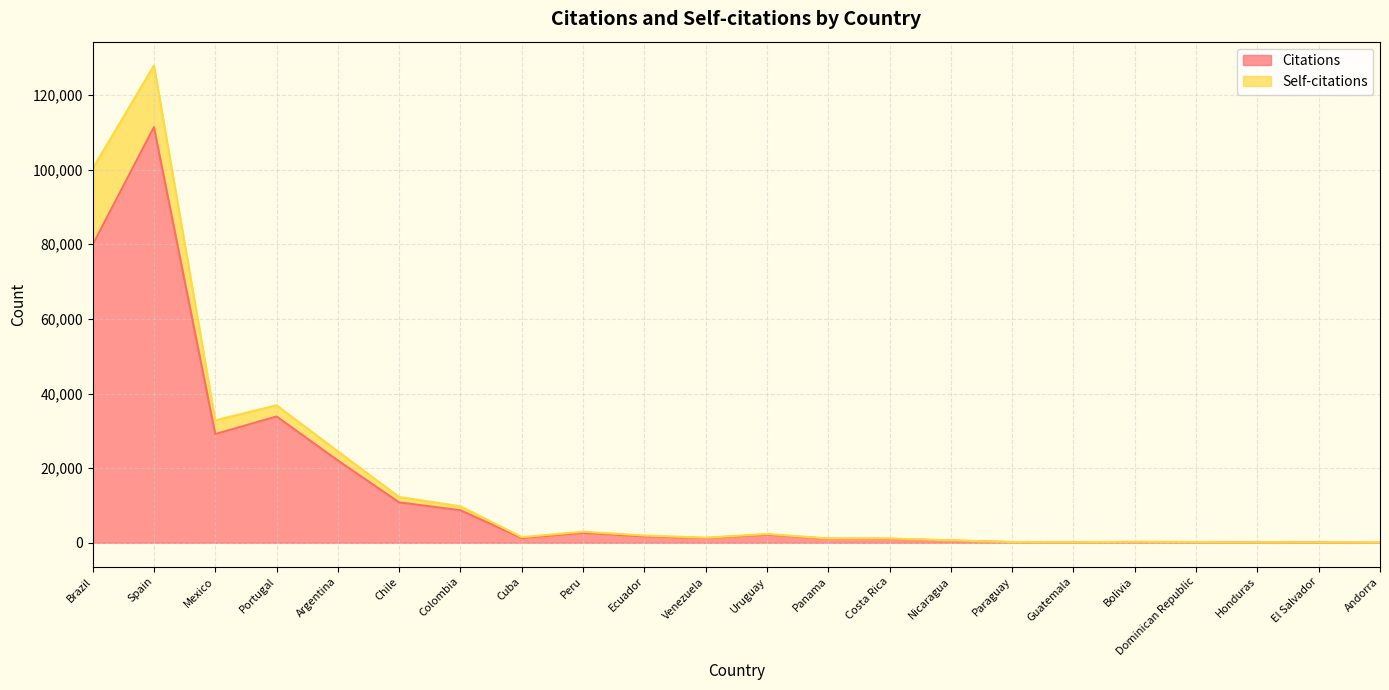

The value at Spain is 46895. True or false?

False